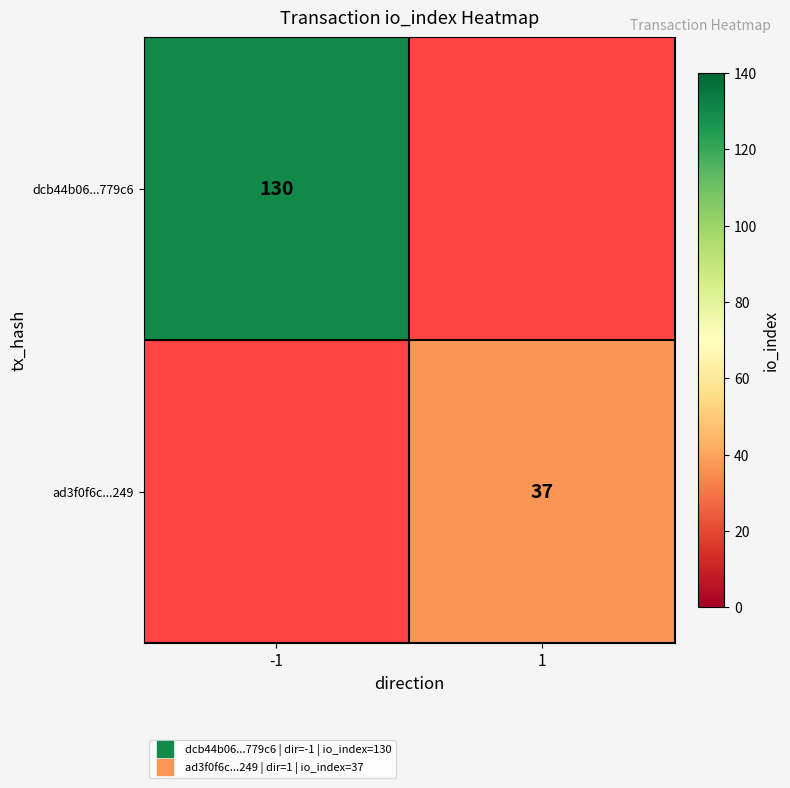

Rank the series by their average value, from highest to lowest.

dcb44b06...779c6, ad3f0f6c...249